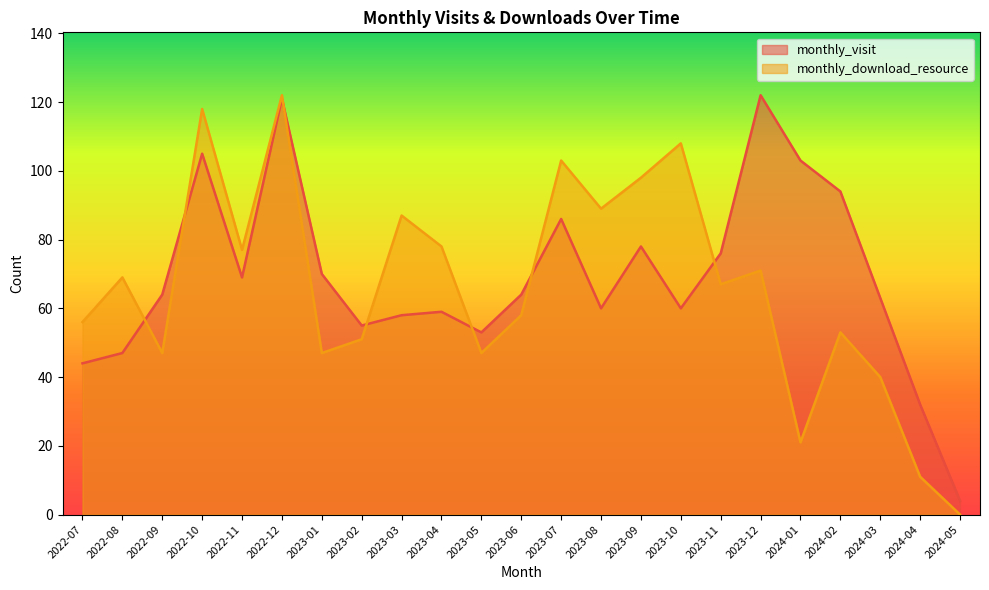

Which series has the largest total across all categories?

monthly_visit